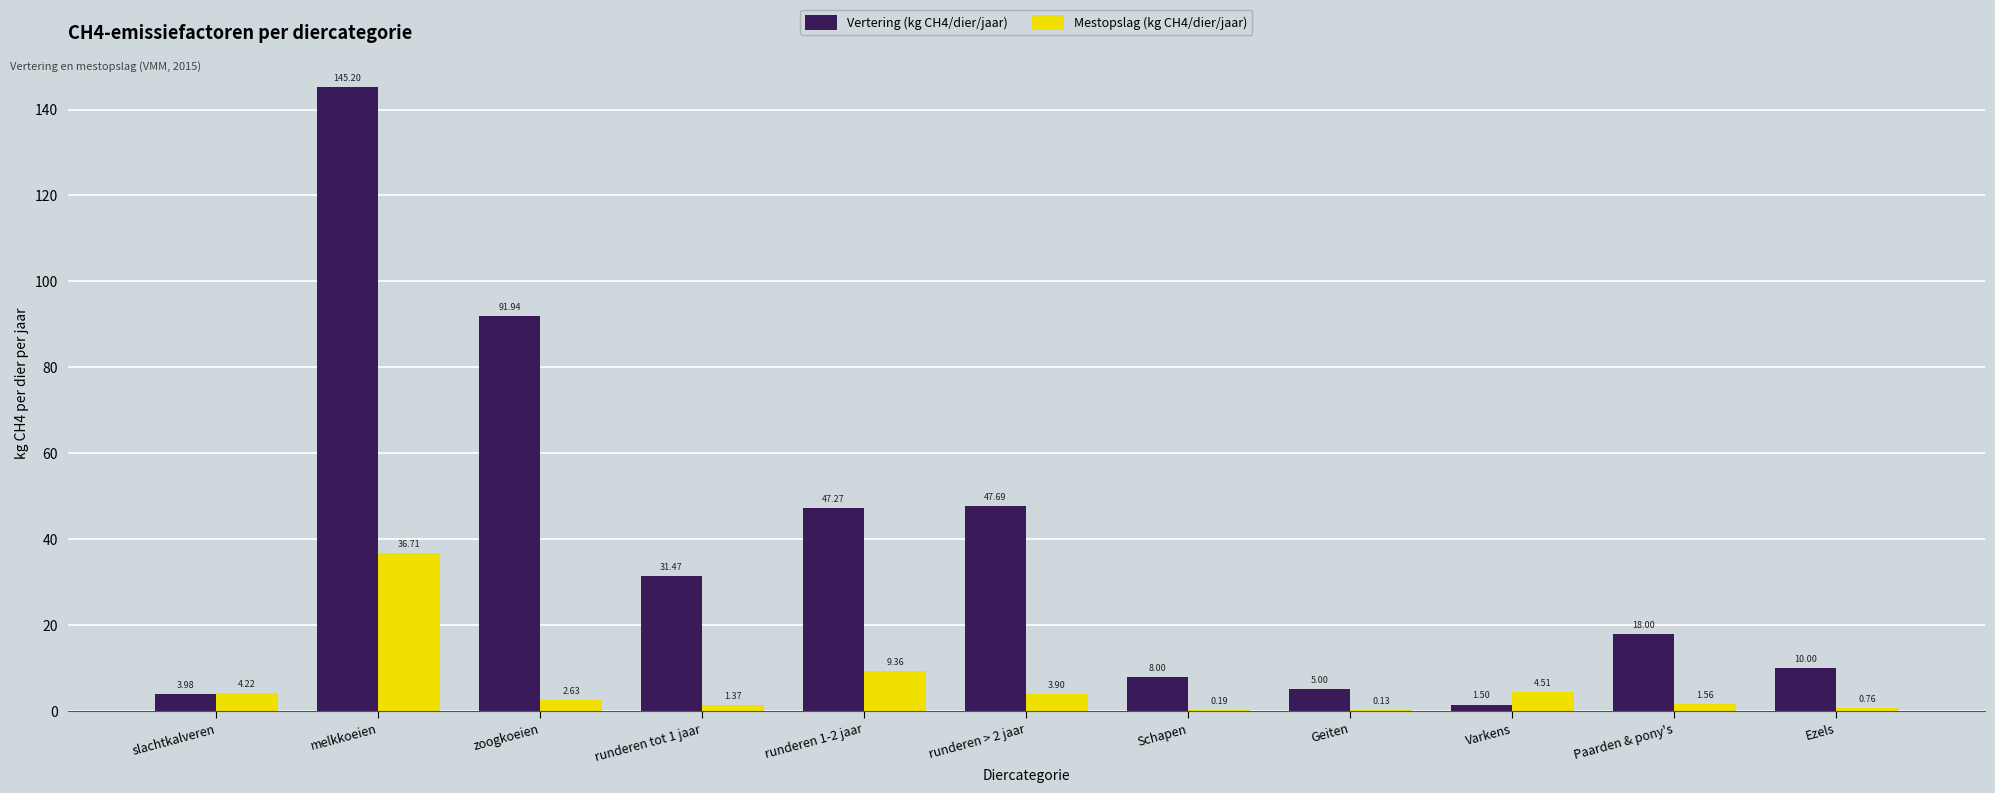

How many series are shown in this chart?

2